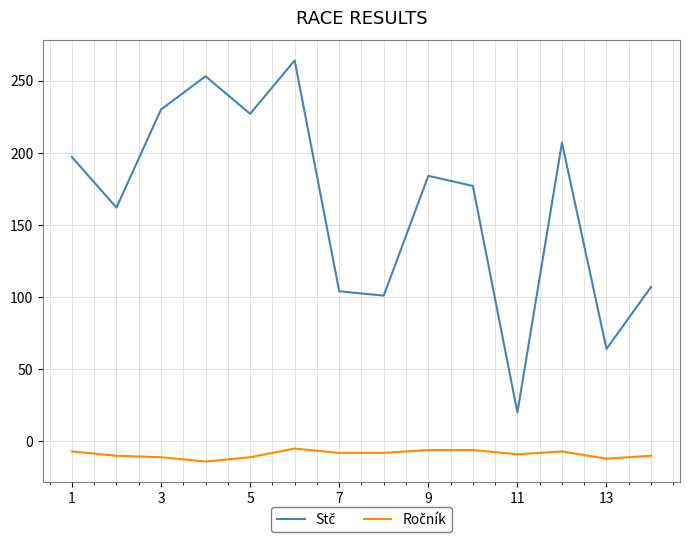

True or false: Ročník and Stč intersect in this chart.

False